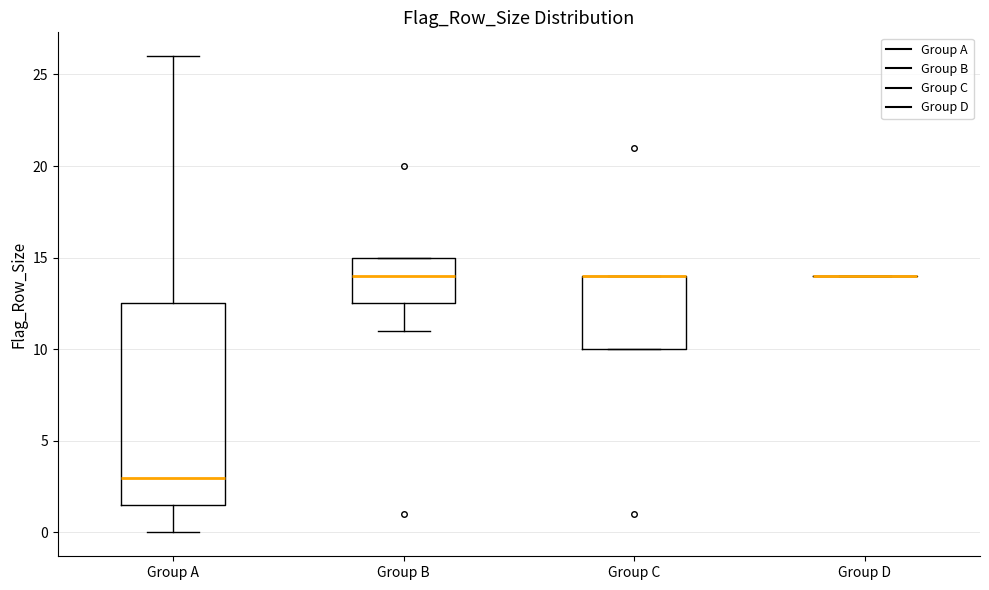

Which box is the tallest, from its lower edge to its upper edge?

Group A